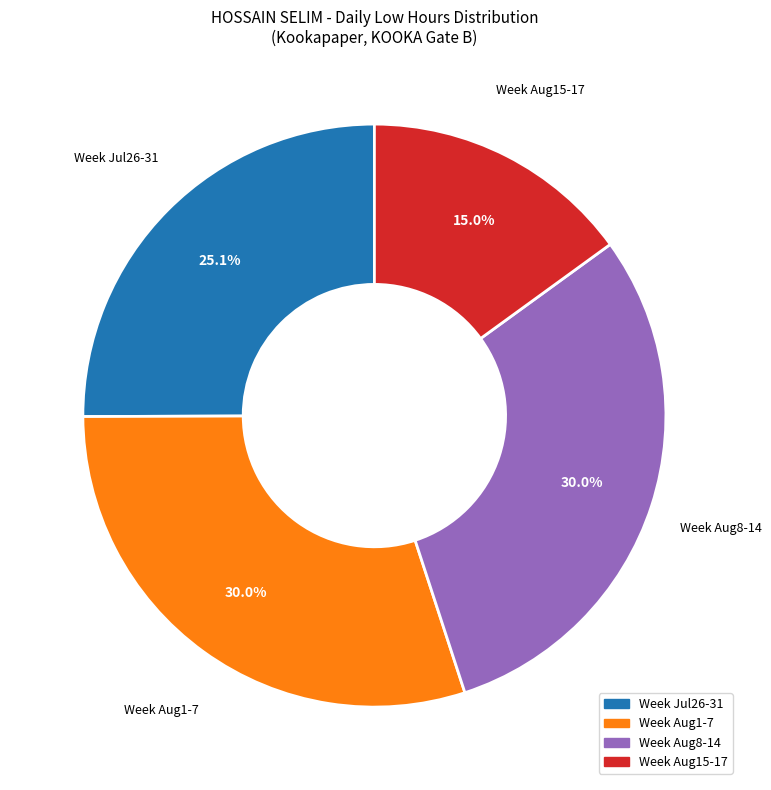

Is there any slice that represents more than half of the pie?

No